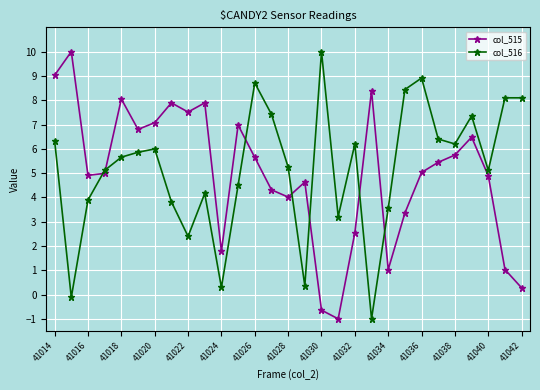

How many interior local valleys does the col_515 series have?

7